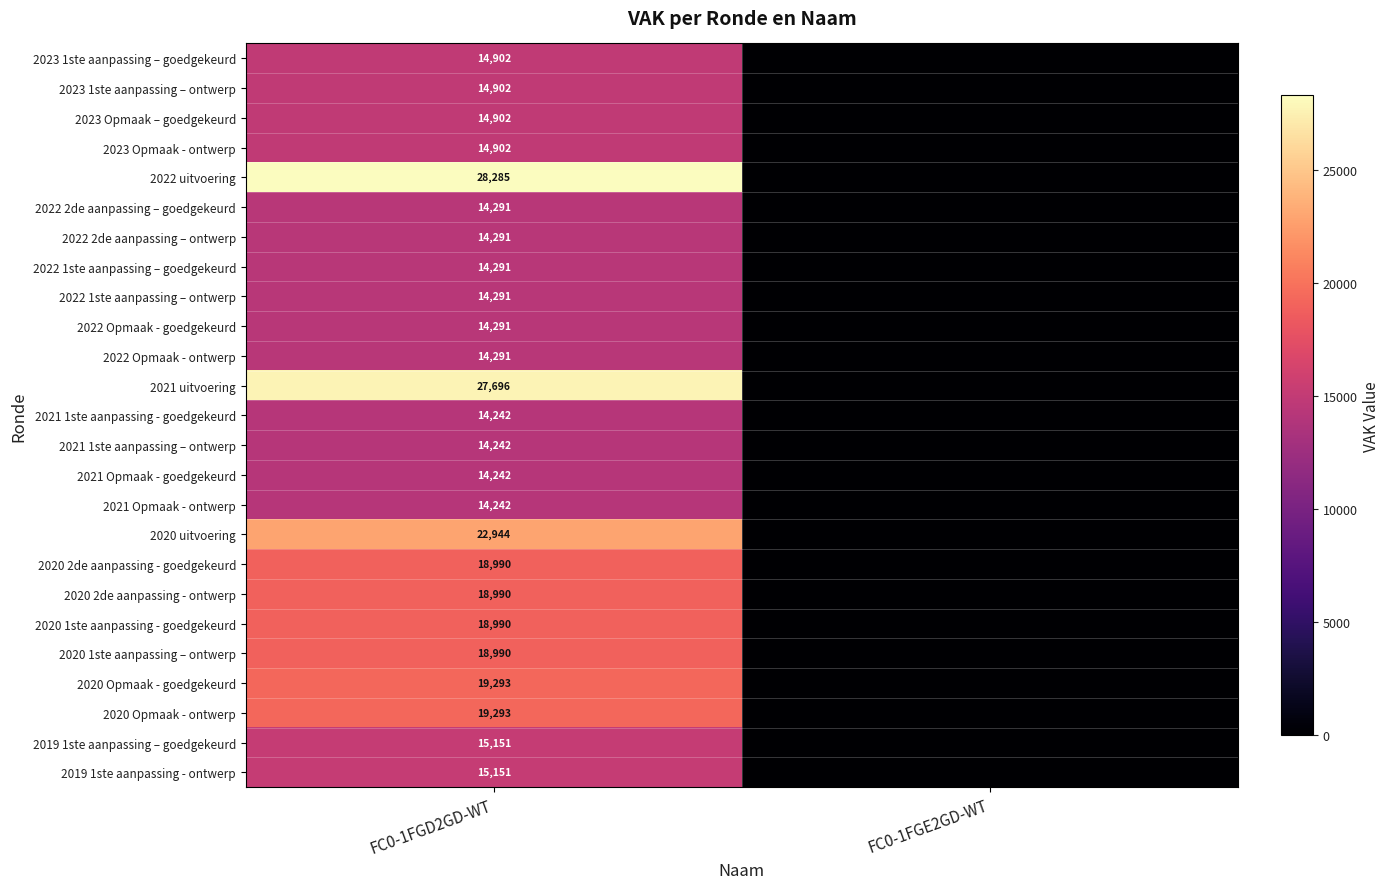

Is the value of 2020 Opmaak - goedgekeurd at FC0-1FGD2GD-WT greater than the value of 2023 1ste aanpassing – ontwerp at FC0-1FGD2GD-WT?

Yes